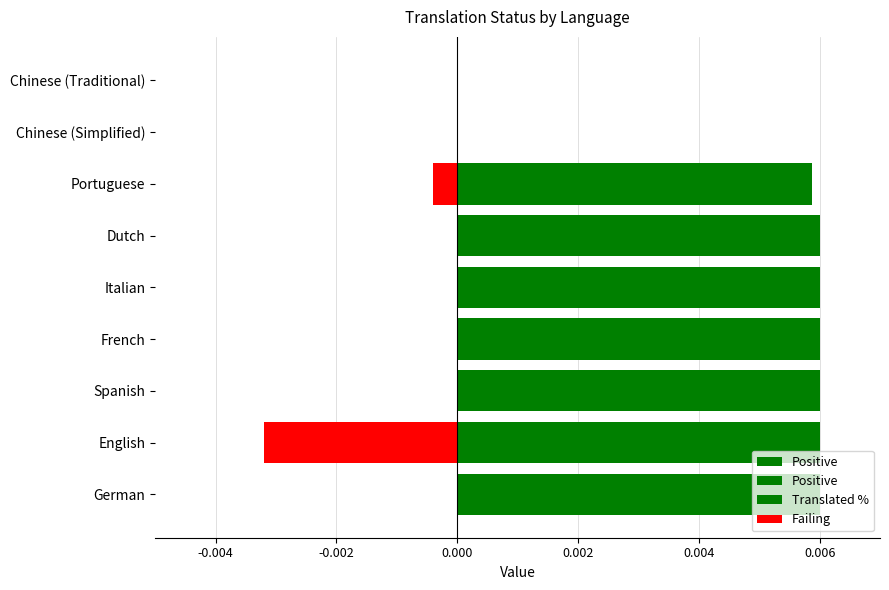

Is it true that Translated % equals 0.0 at Italian?

False